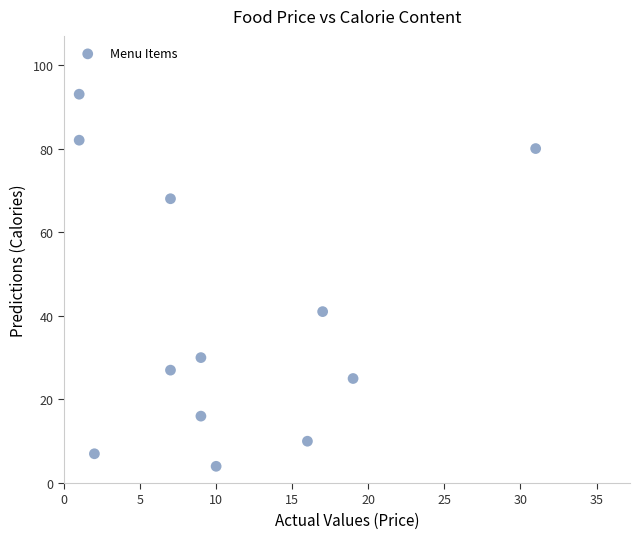

What is the average X value?

11